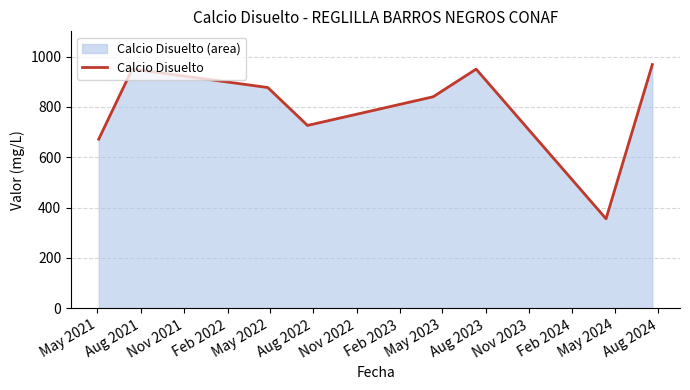

What is the difference between the second highest and second lowest values?

278.8